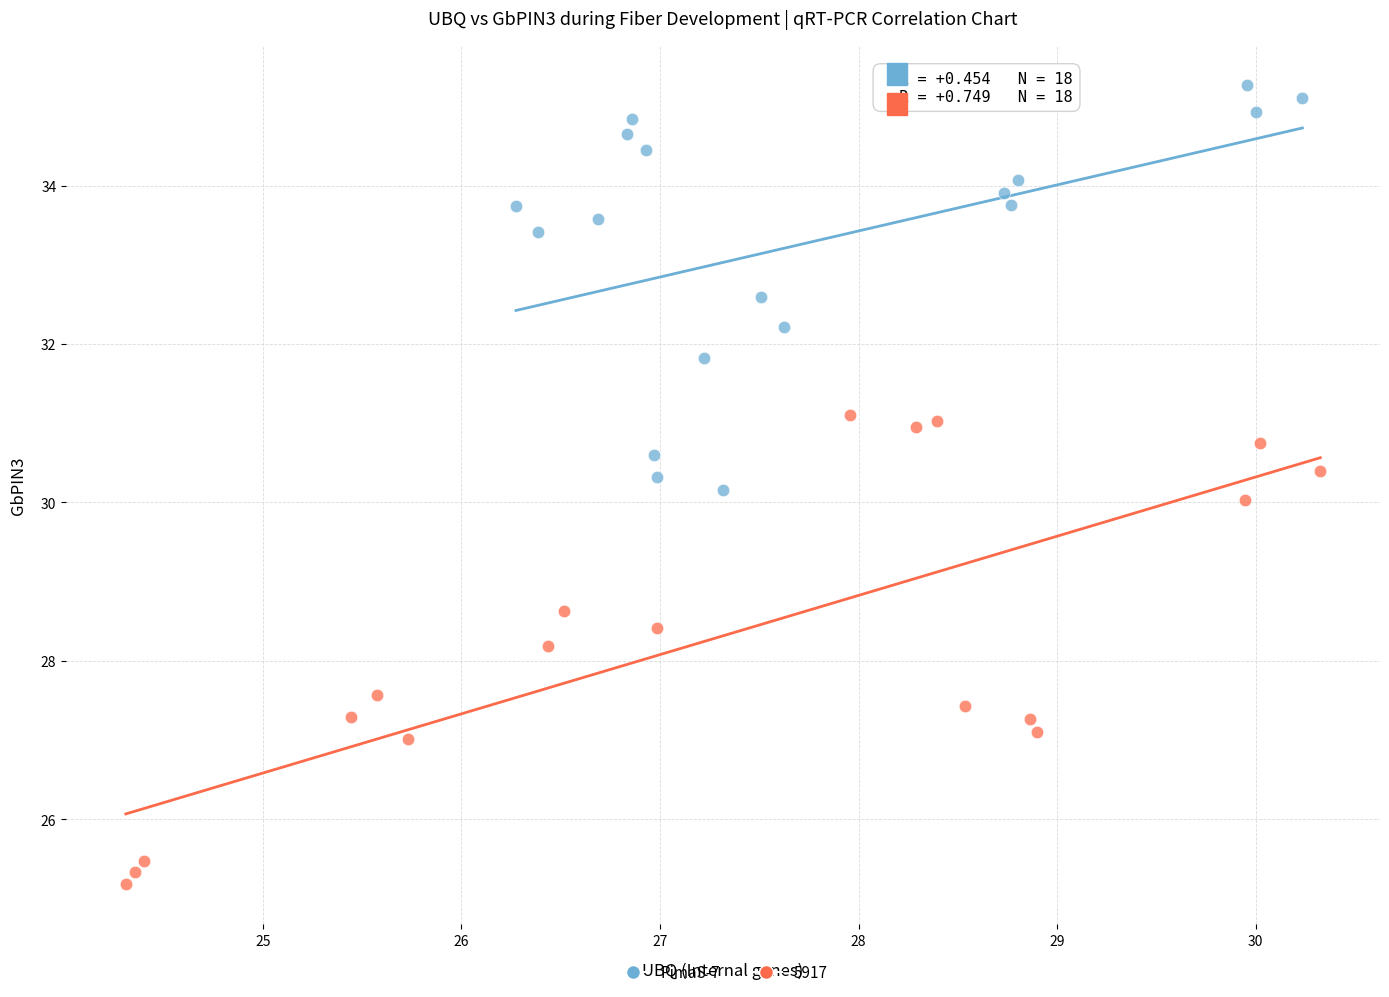

Which series has the widest spread of Y values?

5917